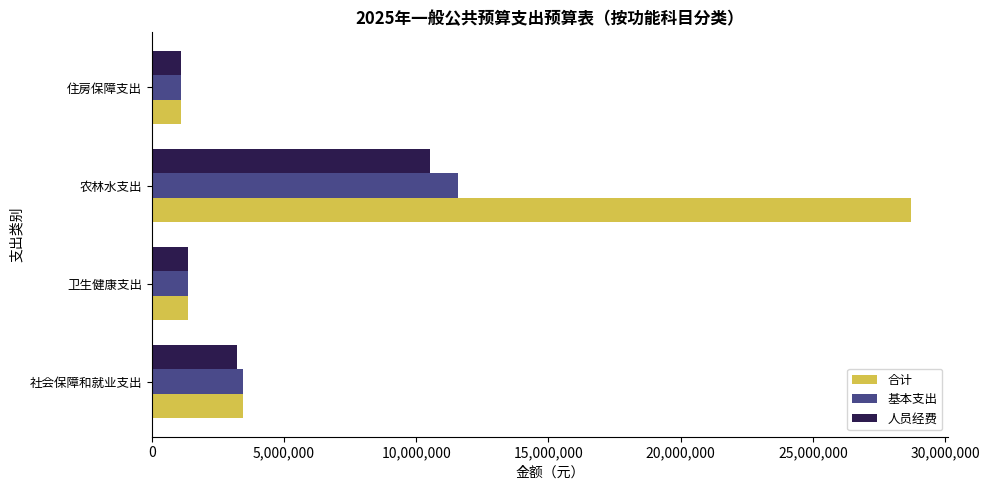

What is the spread (max minus min) of values at 农林水支出?

18176107.4